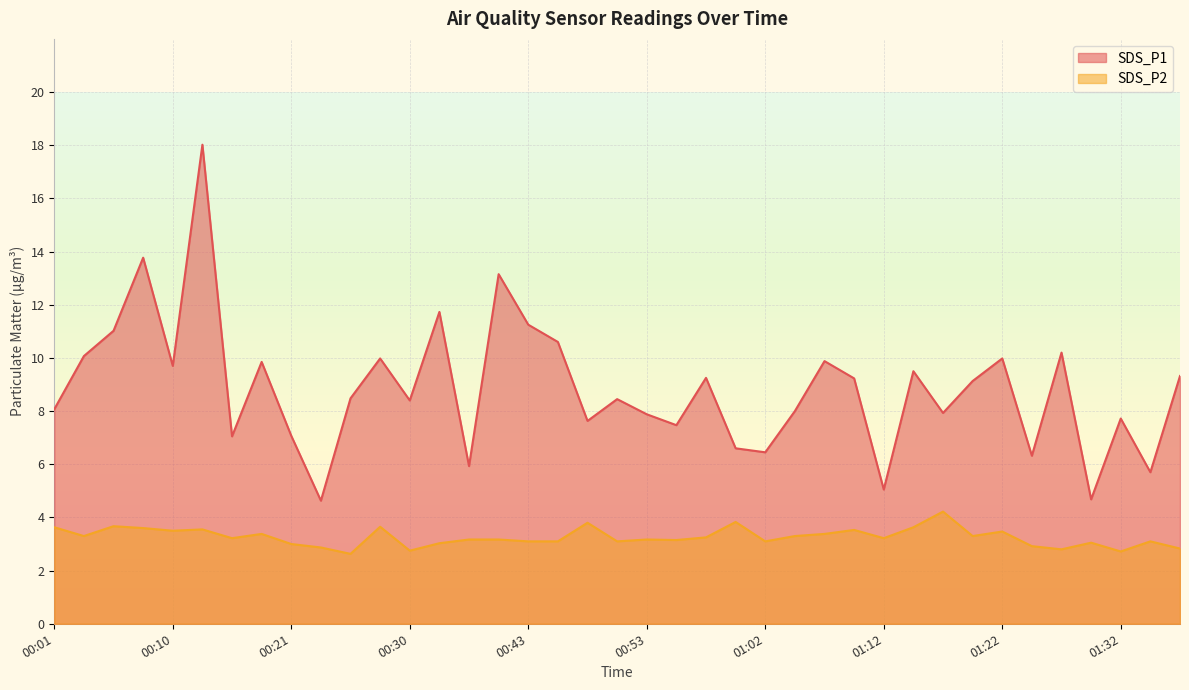

Read the SDS_P1 value at 00:13.

18.0